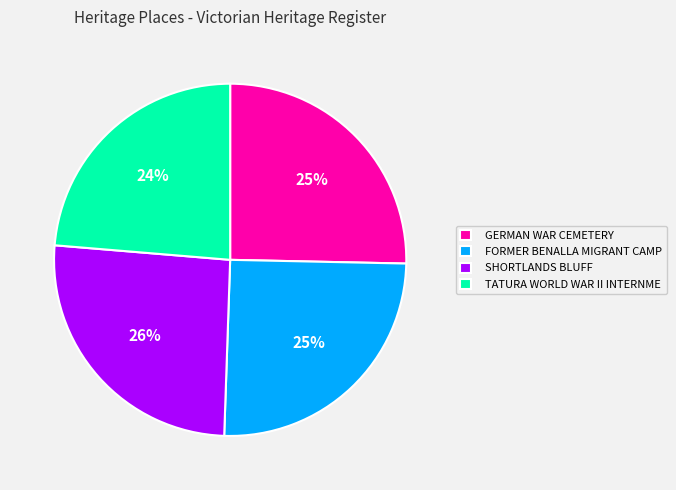

To the nearest percent, what percentage of the pie is GERMAN WAR CEMETERY?

25%